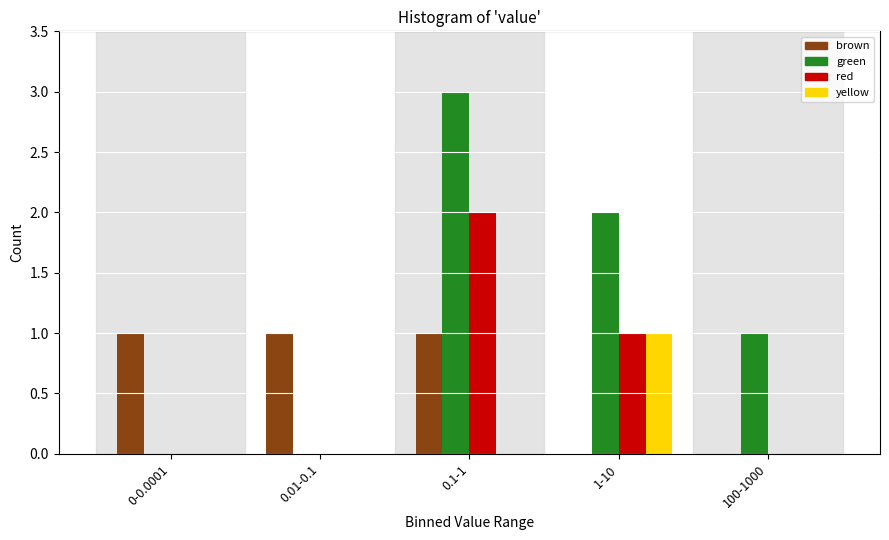

Reading left to right, what are all the values shown in this chart?

brown: 0-0.0001=1	0.01-0.1=1	0.1-1=1	1-10=0	100-1000=0
green: 0-0.0001=0	0.01-0.1=0	0.1-1=3	1-10=2	100-1000=1
red: 0-0.0001=0	0.01-0.1=0	0.1-1=2	1-10=1	100-1000=0
yellow: 0-0.0001=0	0.01-0.1=0	0.1-1=0	1-10=1	100-1000=0